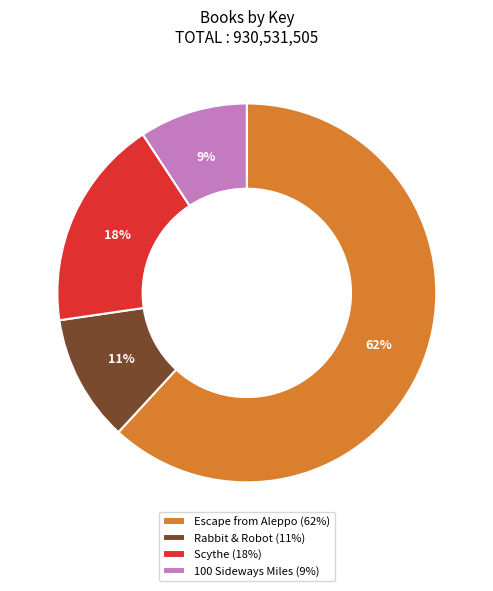

True or false: Scythe accounts for 18% of the total.

True